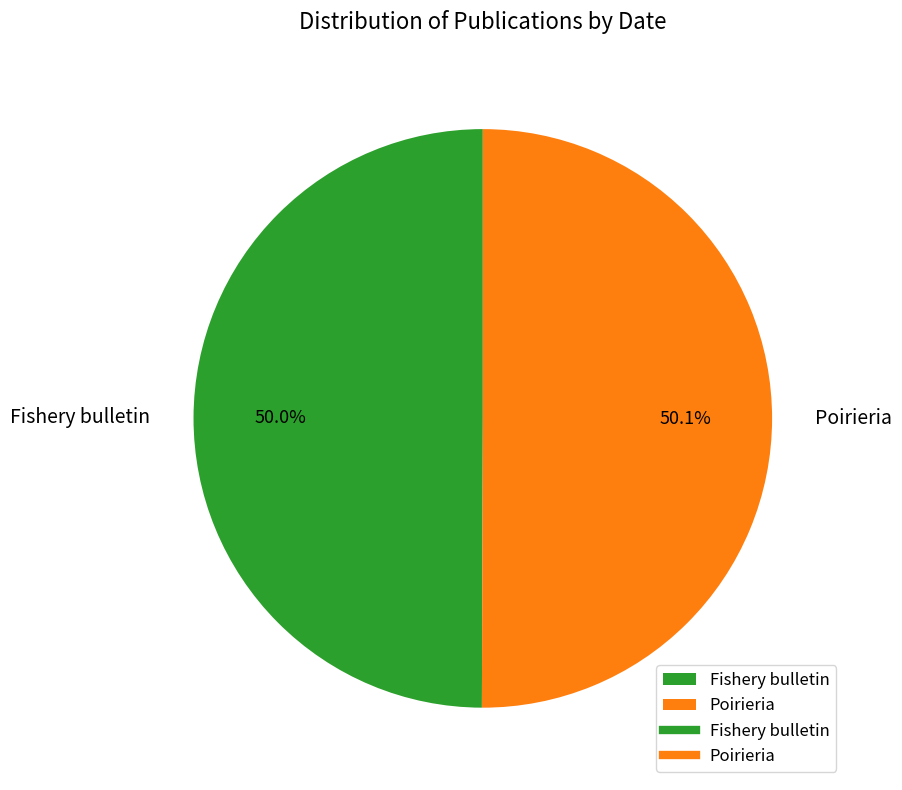

What percentage do Poirieria and Fishery bulletin together represent?

100.0%